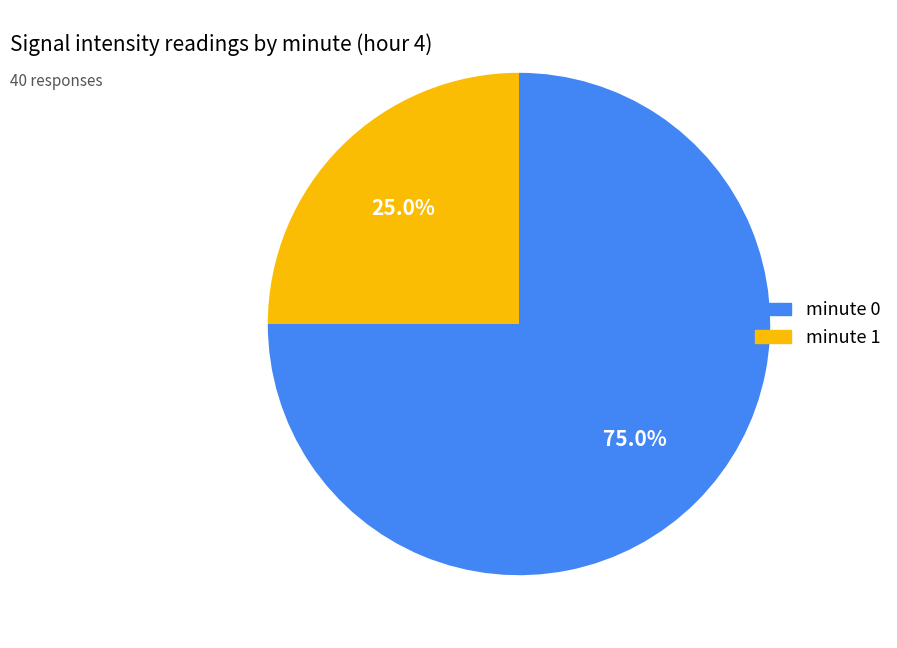

Is there any slice that represents more than half of the pie?

Yes